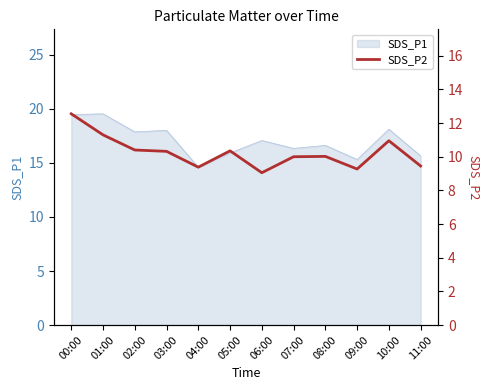

What is the highest value of the SDS_P1 series?

19.6